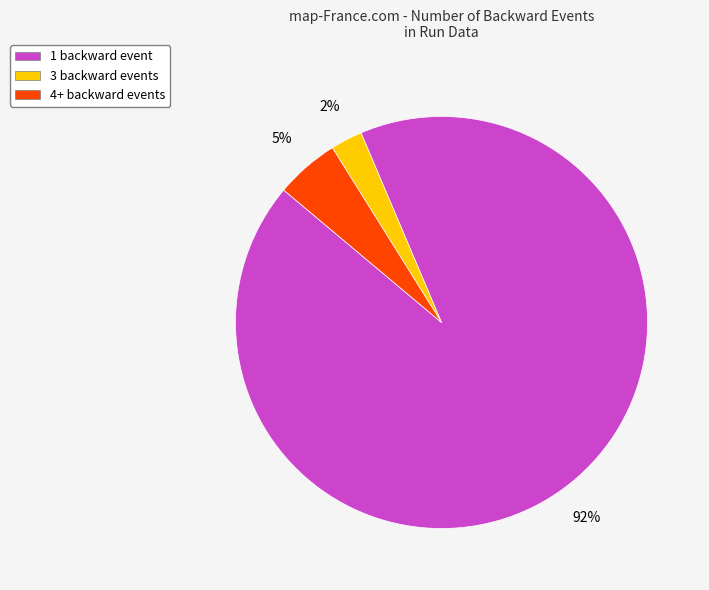

True or false: 3 backward events accounts for 3% of the total.

True